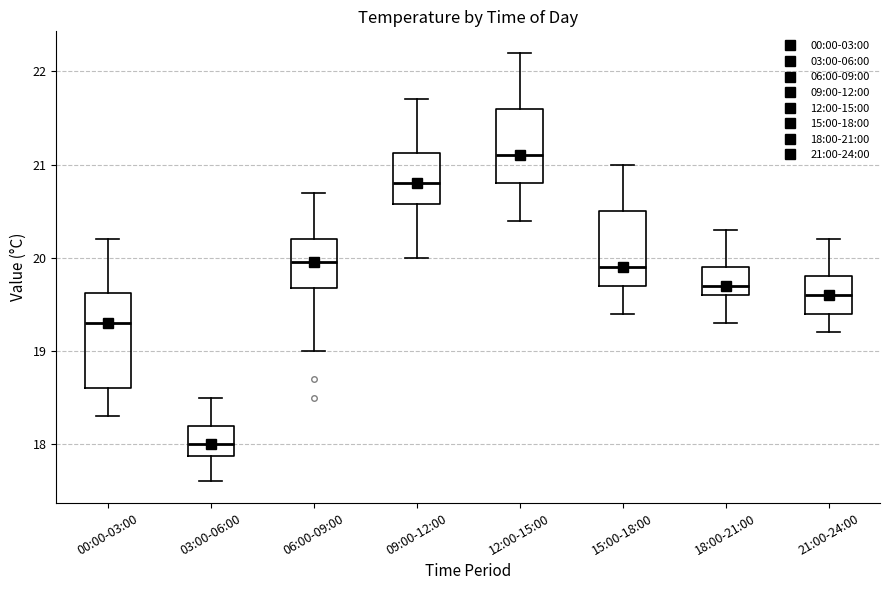

Which box's median line is the highest?

12:00-15:00